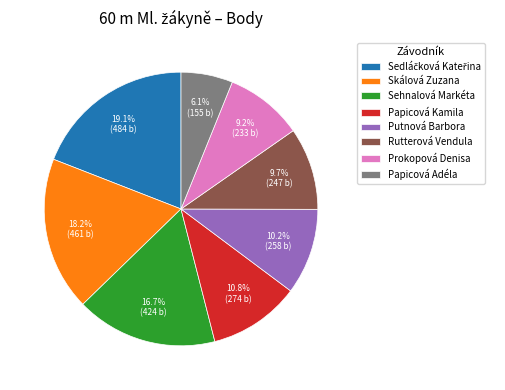

Is there a majority slice in this chart?

No